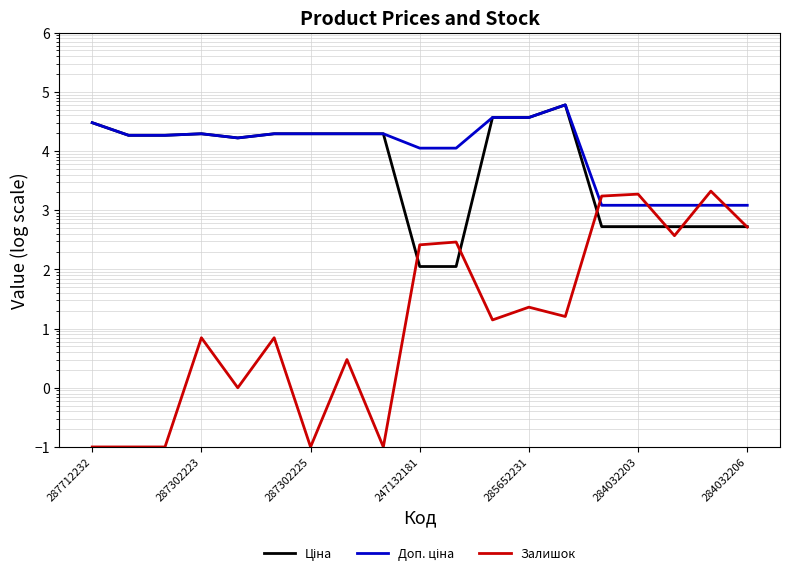

Where is Залишок nearest to the value 1049?

284032206